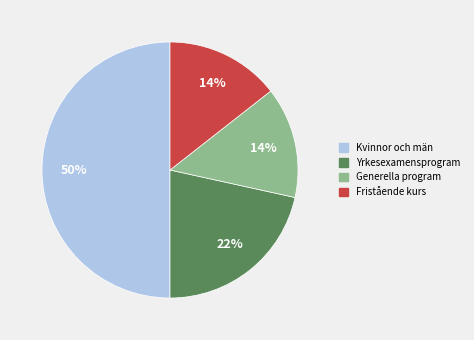

What percentage is the Yrkesexamensprogram slice, to the nearest percent?

22%